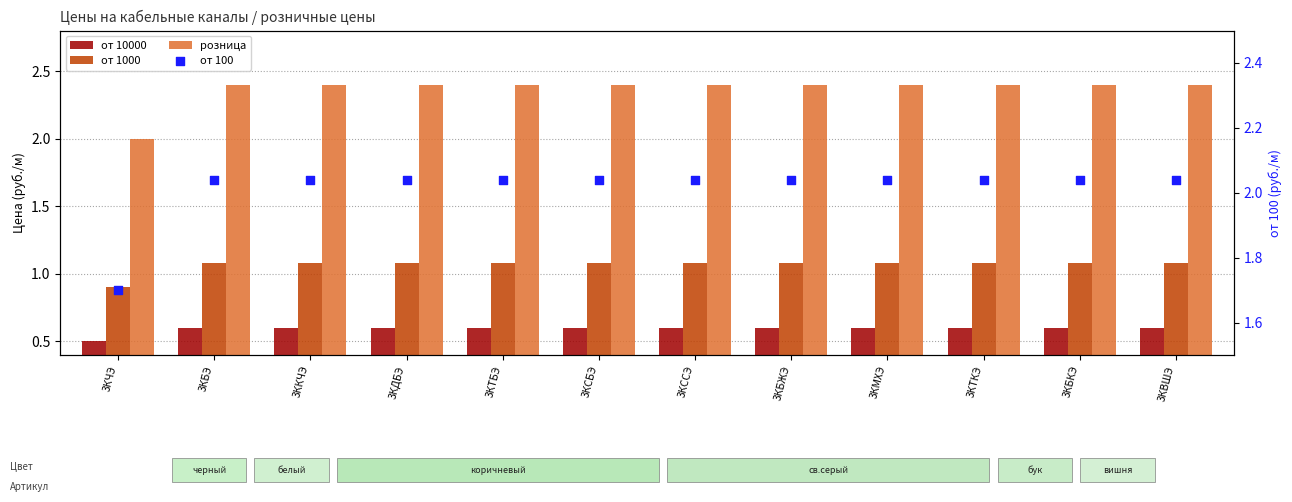

Which series has the widest spread of Y values?

розница